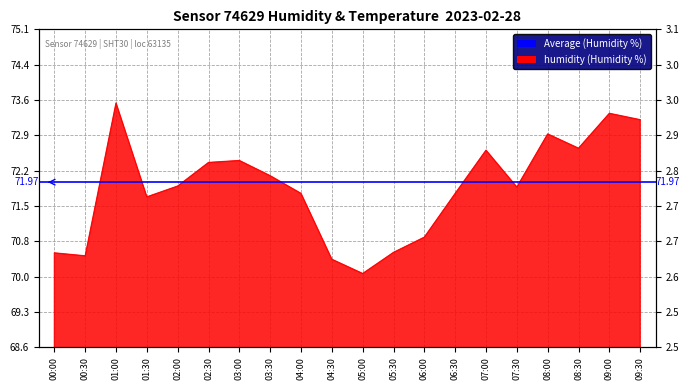

What is the label of the 5th point from the right?

07:30